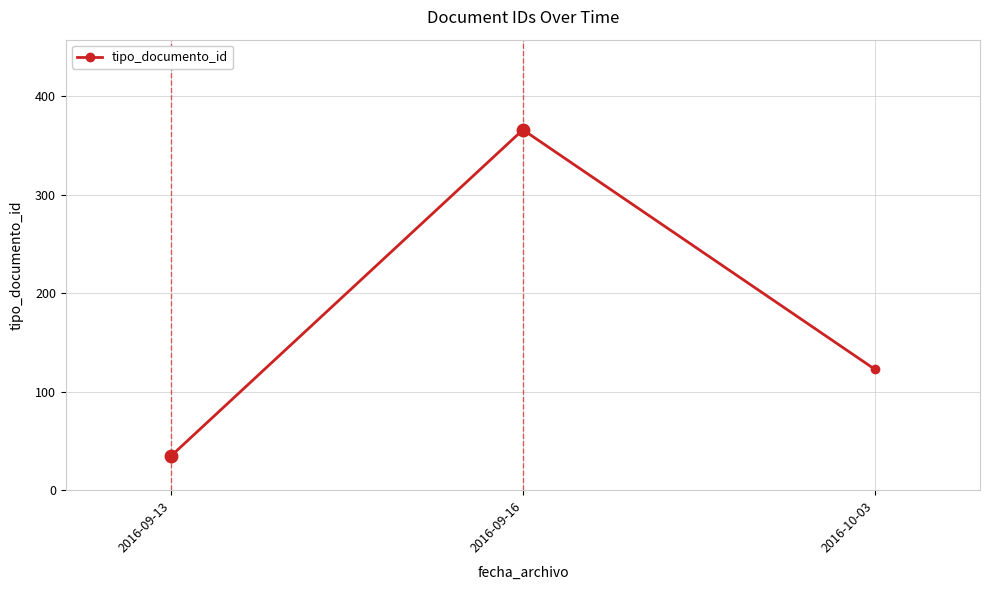

List the labels in order of value, largest first.

2016-09-16, 2016-10-03, 2016-09-13